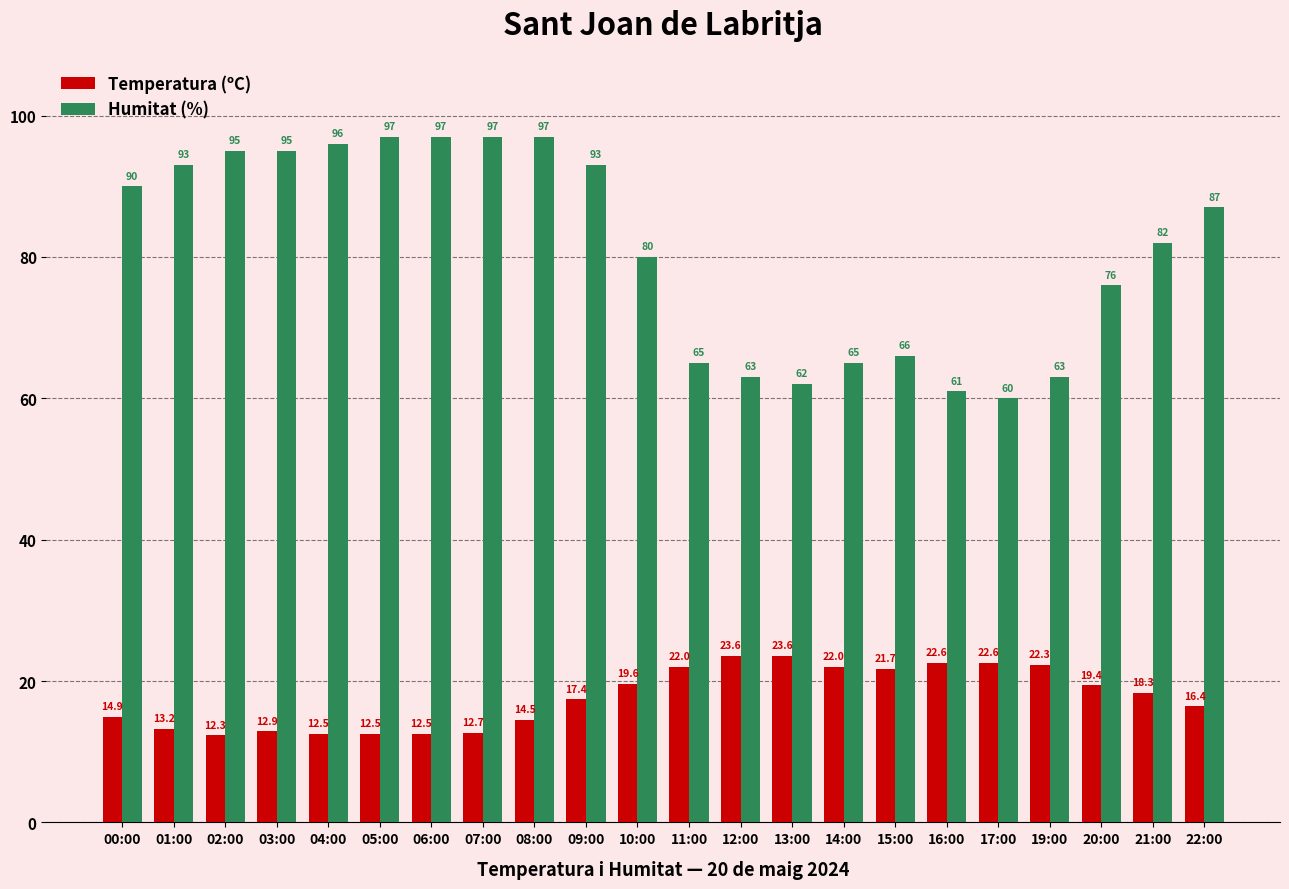

Which category has the lowest value across all series?

02:00